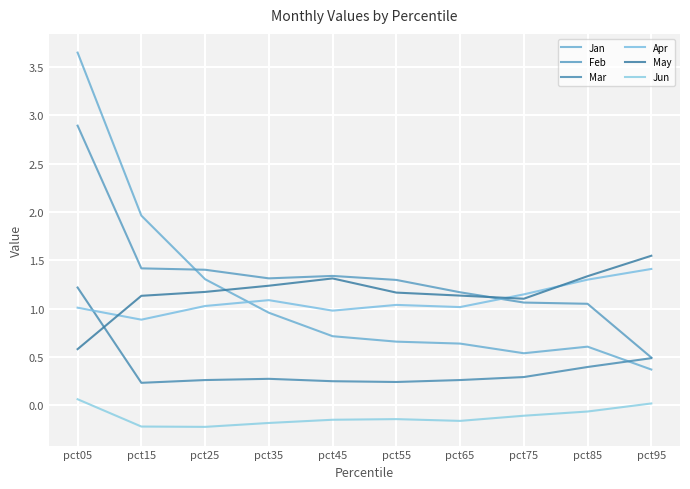

Reading left to right, transcribe all the data shown in this chart.

Jan: 3.7	2.0	1.3	1.0	0.7	0.7	0.6	0.5	0.6	0.4
Feb: 2.9	1.4	1.4	1.3	1.3	1.3	1.2	1.1	1.0	0.5
Mar: 1.2	0.2	0.3	0.3	0.2	0.2	0.3	0.3	0.4	0.5
Apr: 1.0	0.9	1.0	1.1	1.0	1.0	1.0	1.1	1.3	1.4
May: 0.6	1.1	1.2	1.2	1.3	1.2	1.1	1.1	1.3	1.5
Jun: 0.1	-0.2	-0.2	-0.2	-0.2	-0.1	-0.2	-0.1	-0.1	0.0